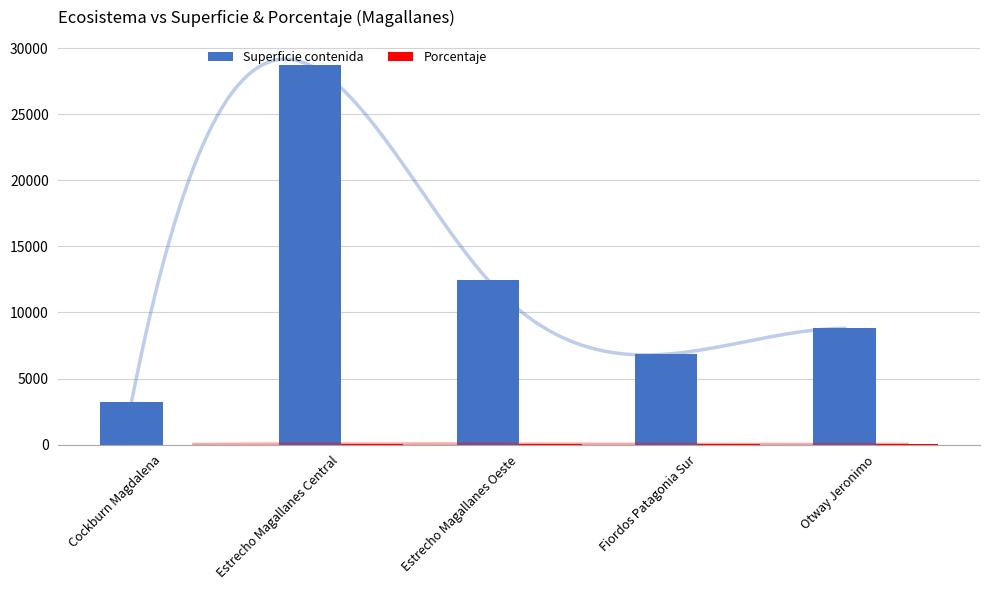

Read the Superficie contenida value at Cockburn Magdalena.

3245.7